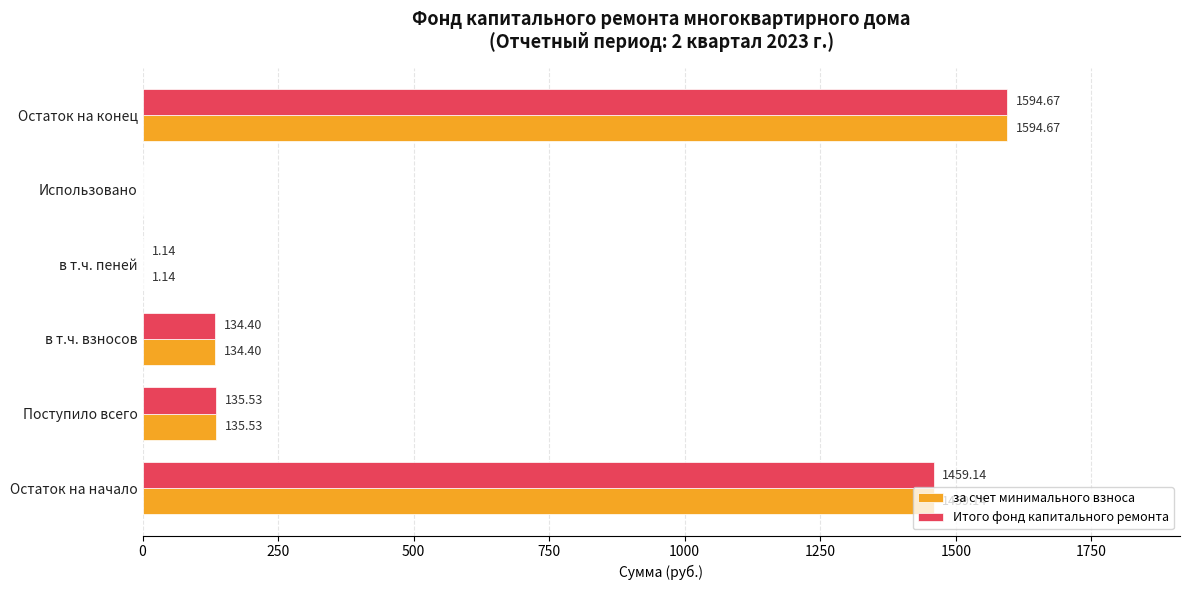

At which category is the sum across all series the highest?

Остаток на конец